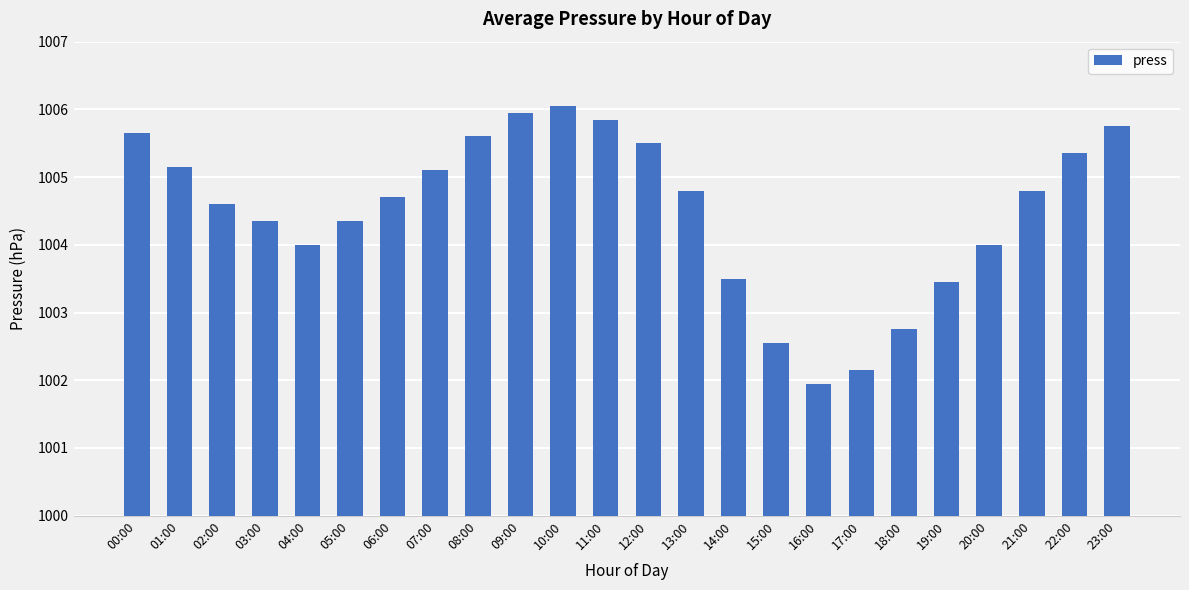

Is it true that the value at 07:00 is 1005.1?

True